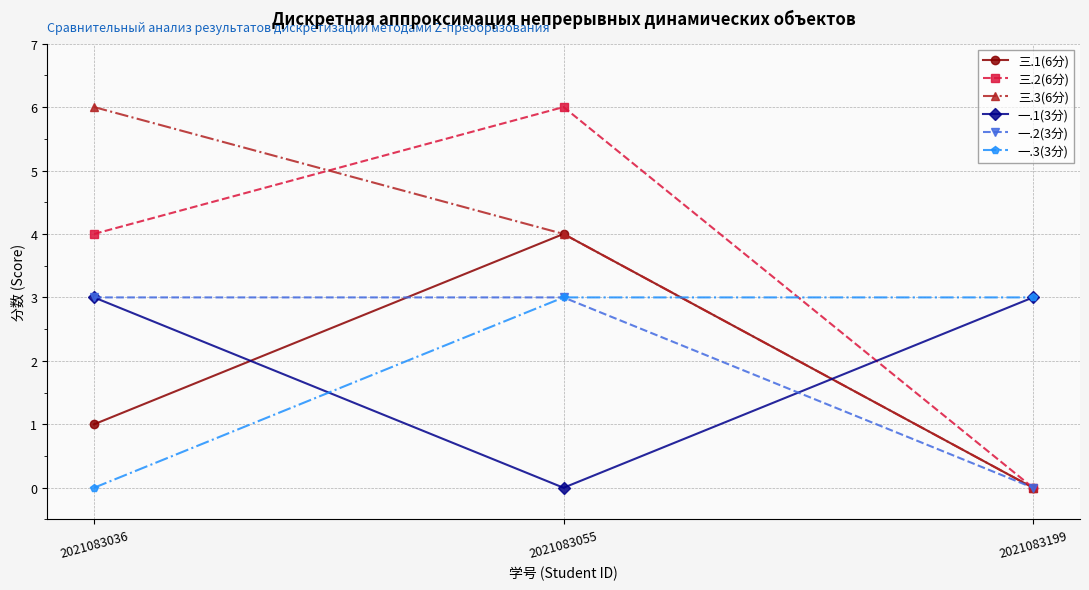

Reading left to right, extract all data points from this chart.

三.1(6分): 2021083036=1	2021083055=4	2021083199=0
三.2(6分): 2021083036=4	2021083055=6	2021083199=0
三.3(6分): 2021083036=6	2021083055=4	2021083199=0
一.1(3分): 2021083036=3	2021083055=0	2021083199=3
一.2(3分): 2021083036=3	2021083055=3	2021083199=0
一.3(3分): 2021083036=0	2021083055=3	2021083199=3